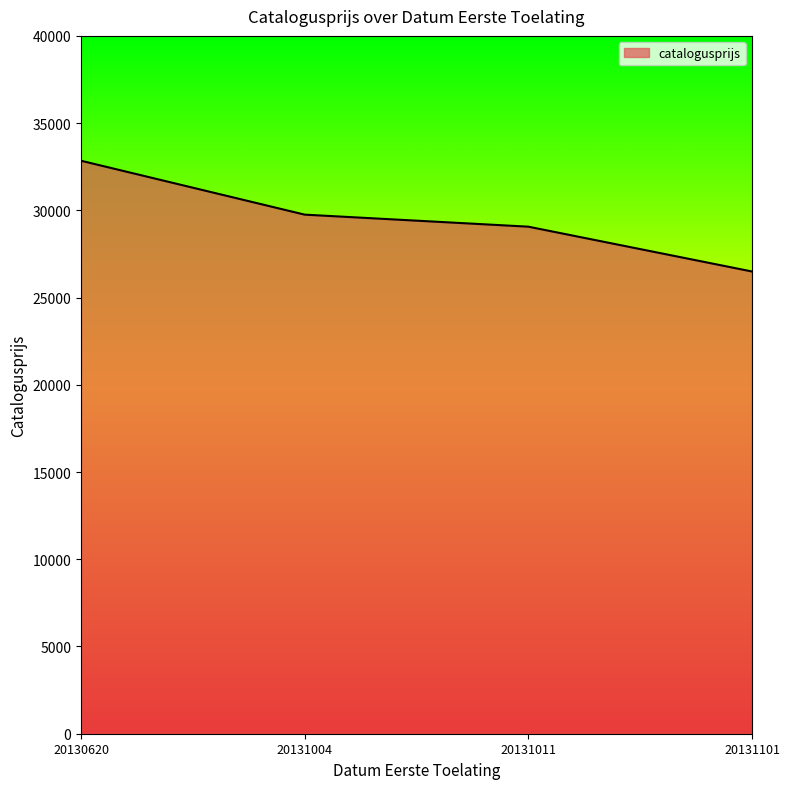

Reading right to left, transcribe all the data shown in this chart.

20131101=26495	20131011=29064	20131004=29754	20130620=32843